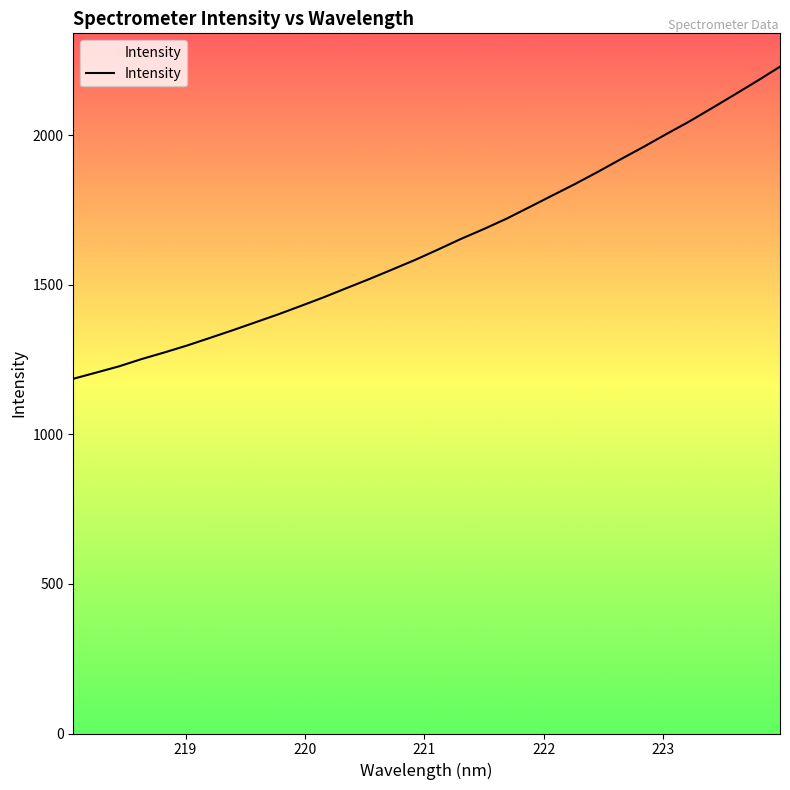

Does the chart have visible grid lines?

No